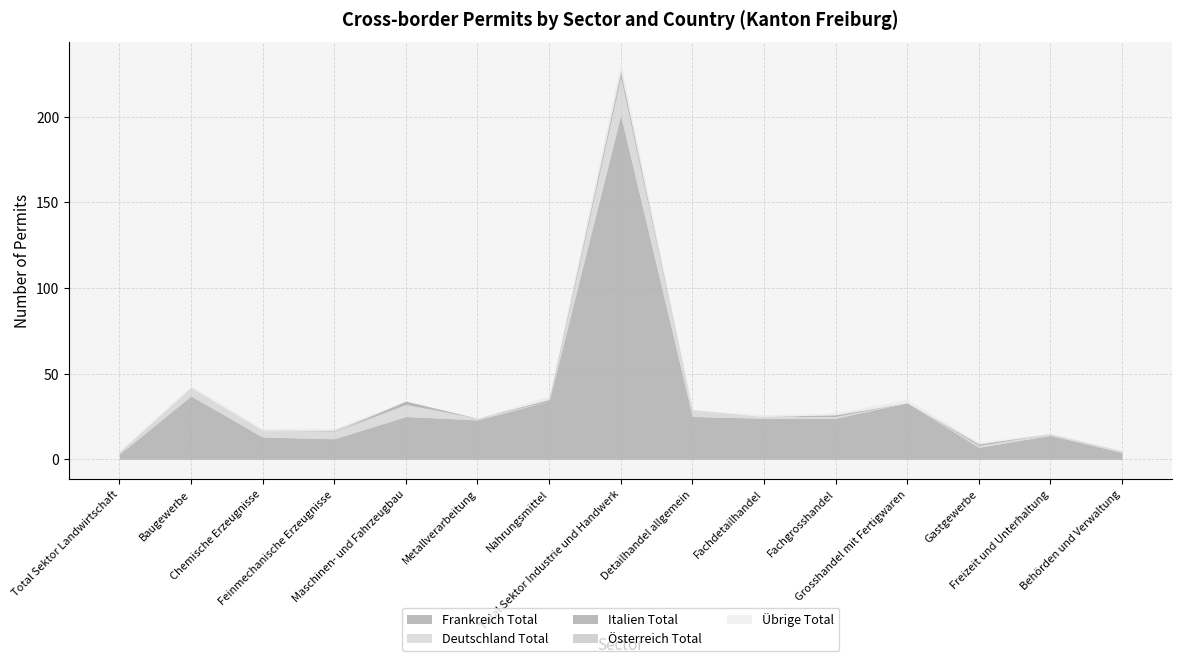

The value of Österreich Total at Fachgrosshandel is 0. True or false?

False